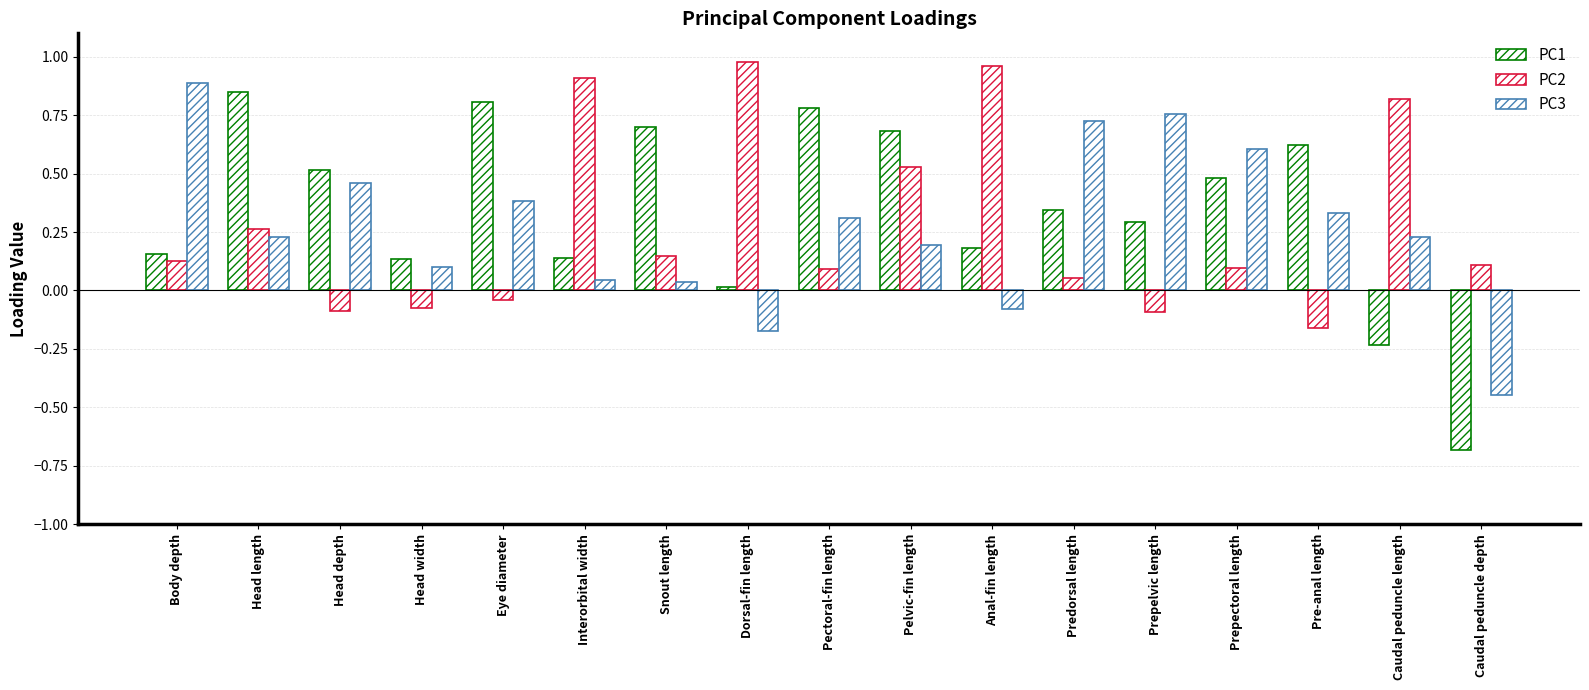

How many data points in PC3 are above 0?

14